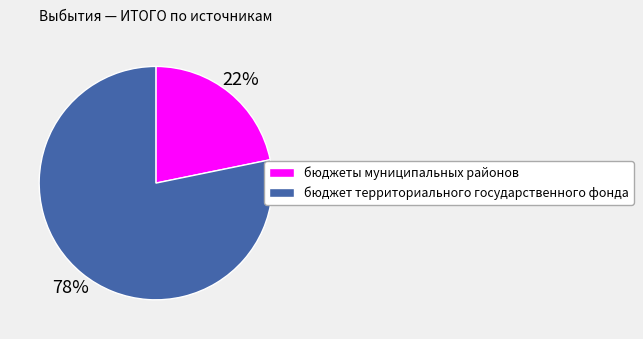

To the nearest percent, what is the difference between the бюджет территориального государственного фонда and бюджеты муниципальных районов slice percentages?

56%